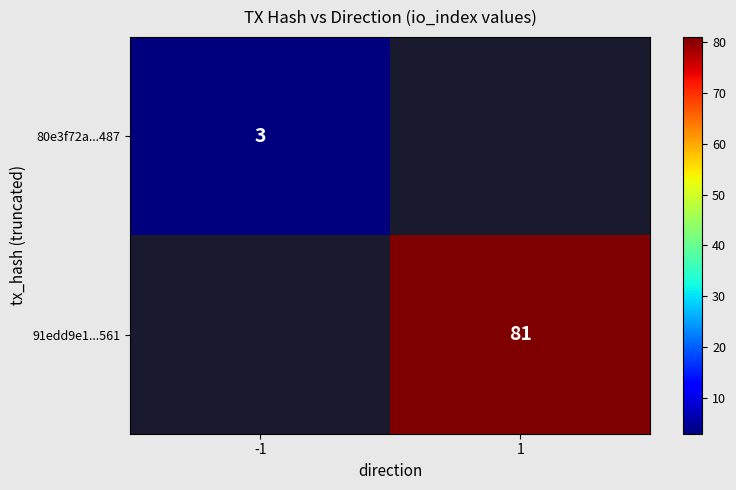

True or false: 91edd9e1...561 has a value of 81 at 1.

True